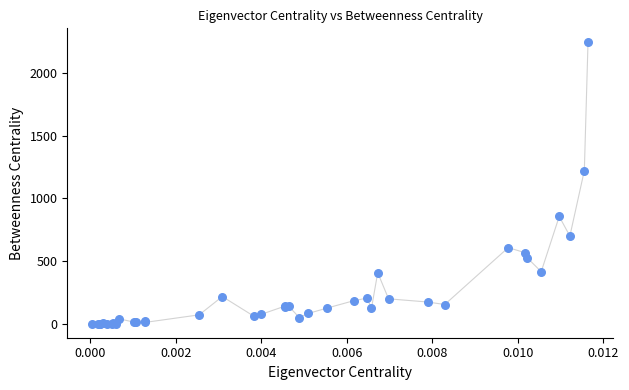

What Y value in the scatter plot is closest to 1123?

1222.8